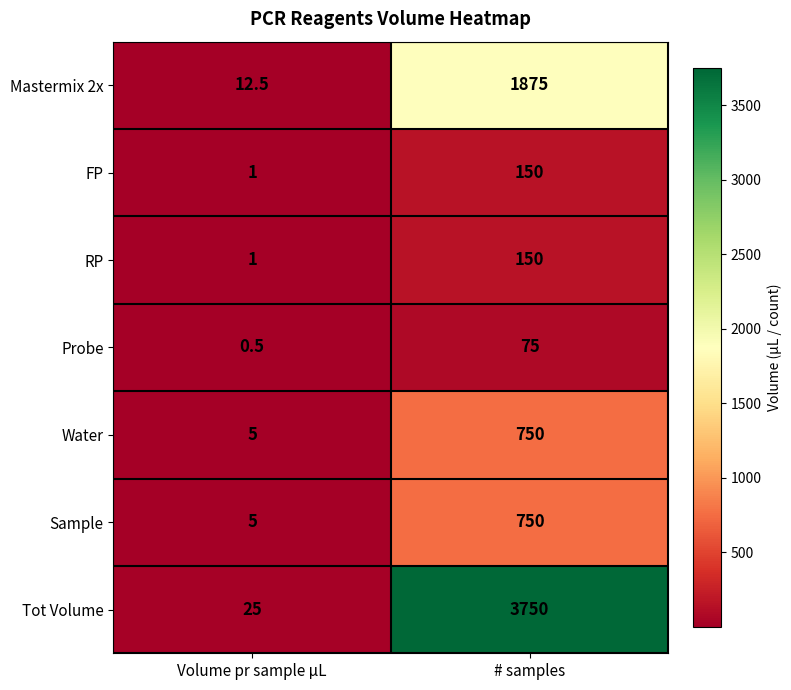

How many data points does each series have?

2